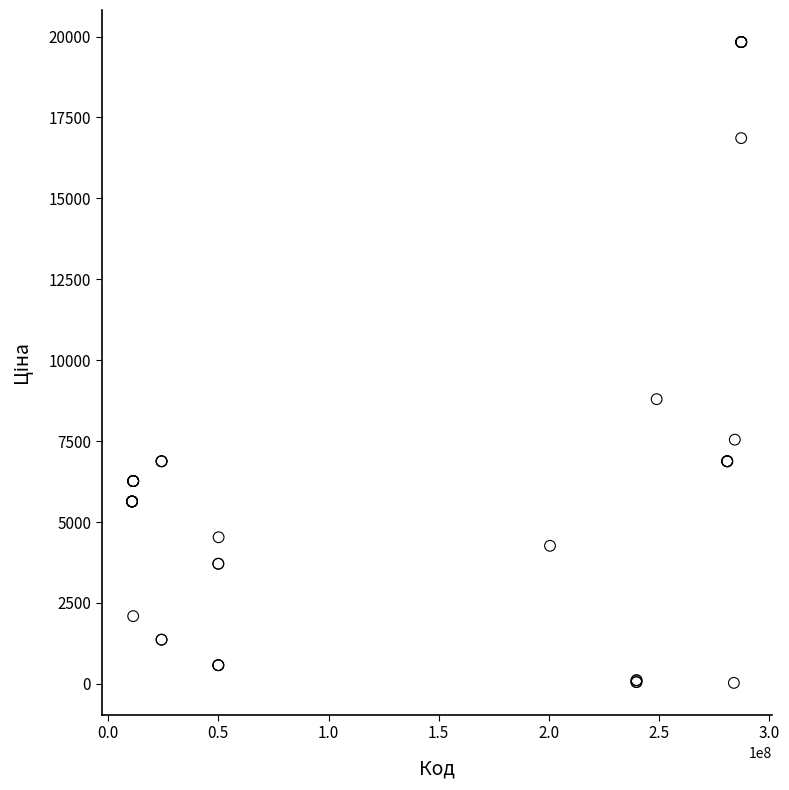

What Y value in the scatter plot is closest to 9931?

8797.6